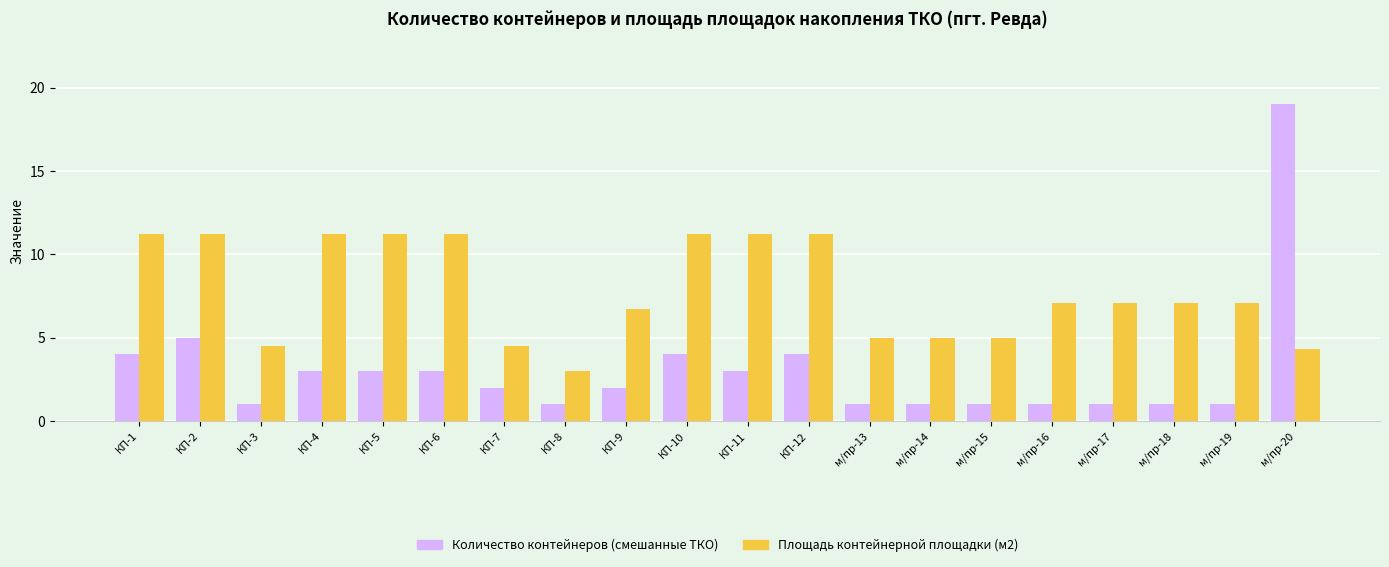

What position from the right is м/пр-18?

3